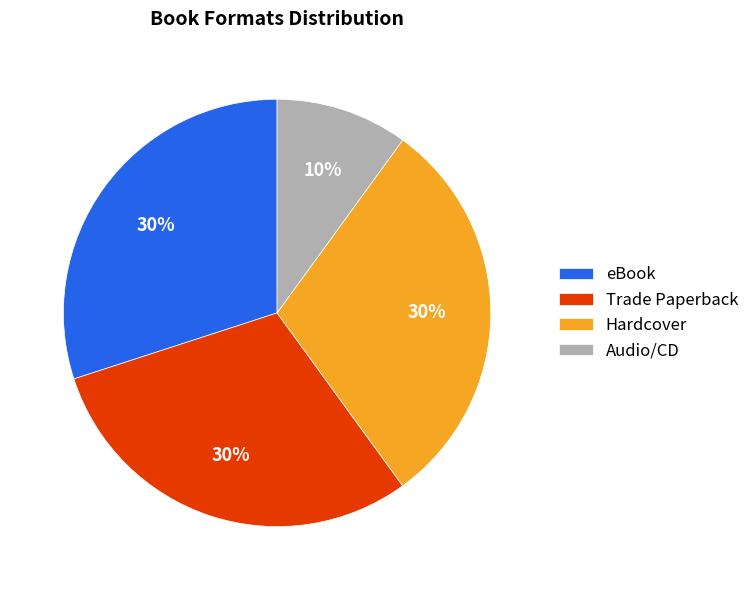

Count the number of slices in the pie.

4